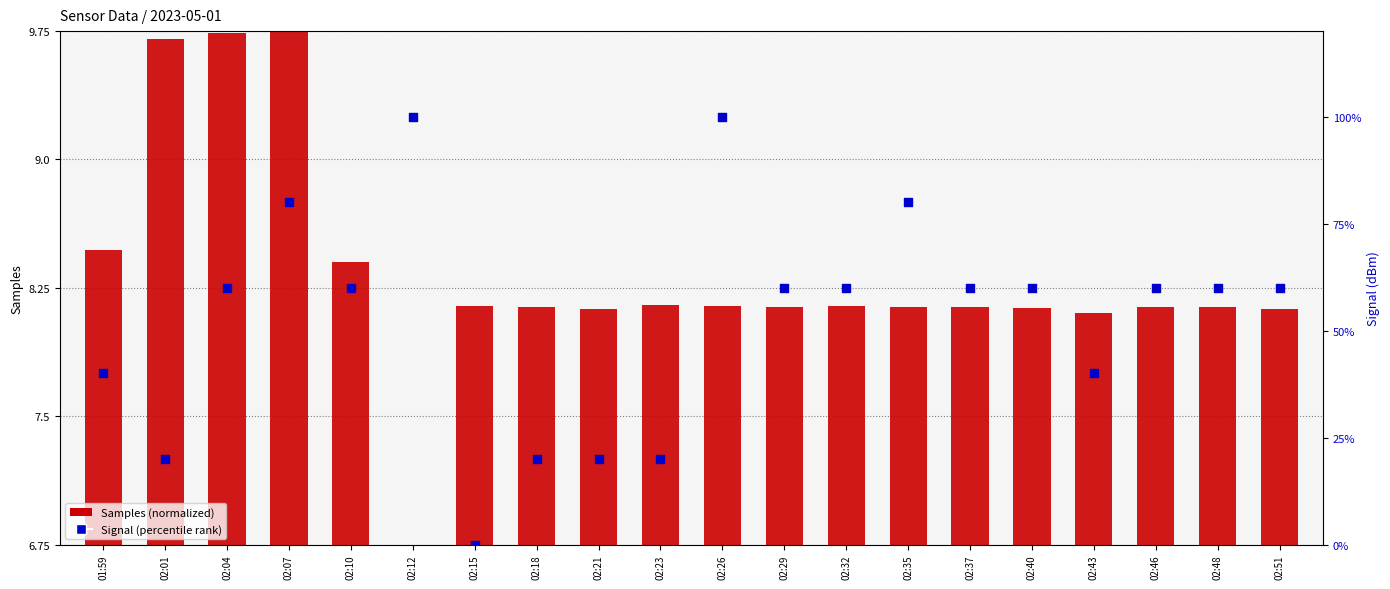

Is the value of Samples (normalized) at 02:40 greater than the value of Signal (percentile rank) at 02:23?

No